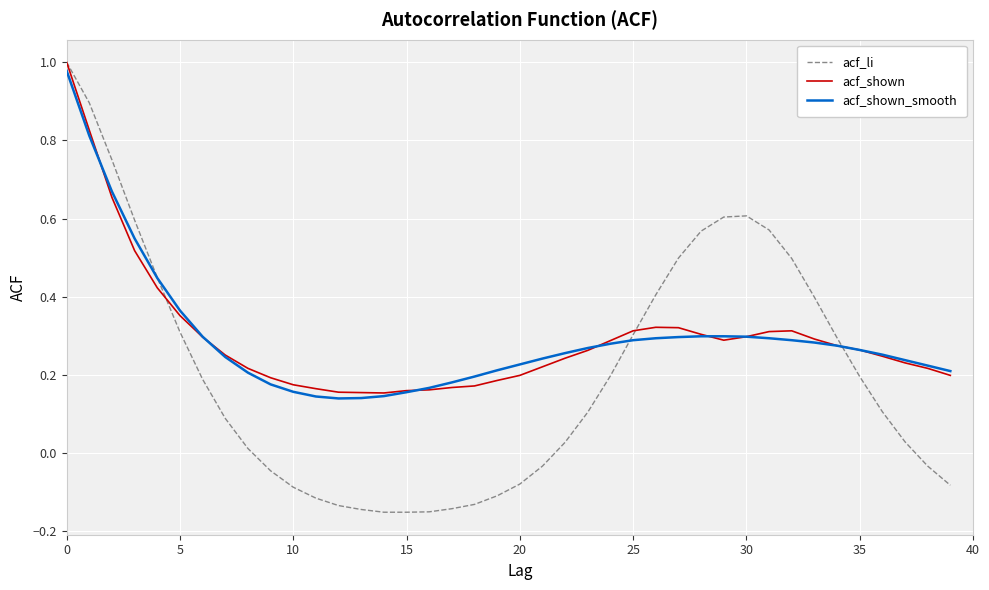

Which series has the widest spread of values?

acf_li